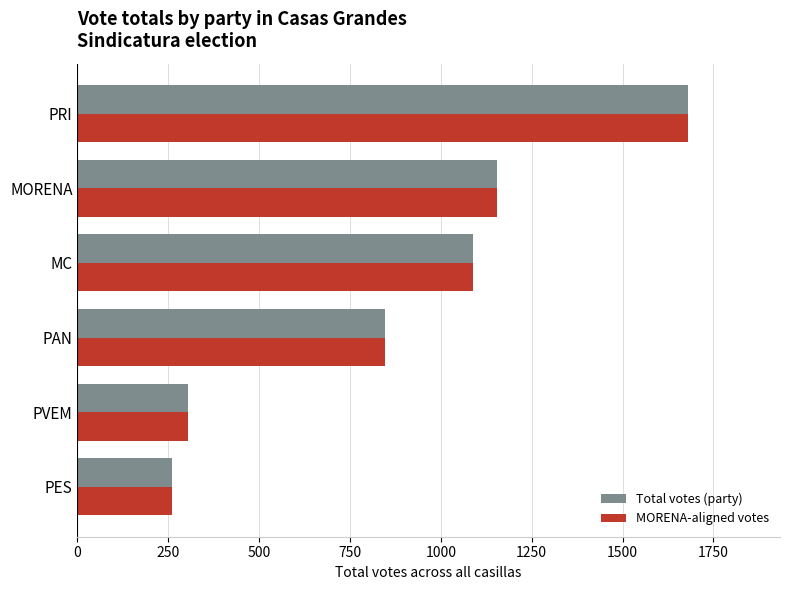

At how many categories does at least one series exceed 377?

4